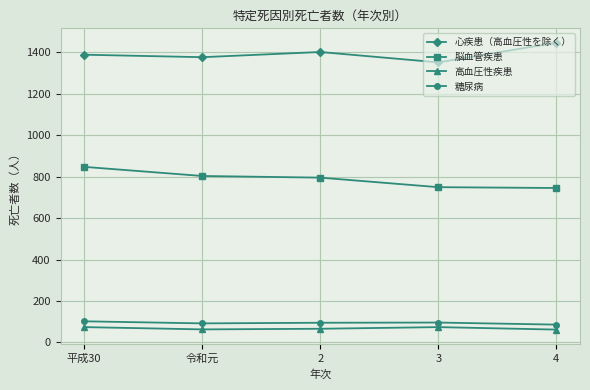

What is the value of the 心疾患（高血圧性を除く） point at the 2nd from the left?

1376